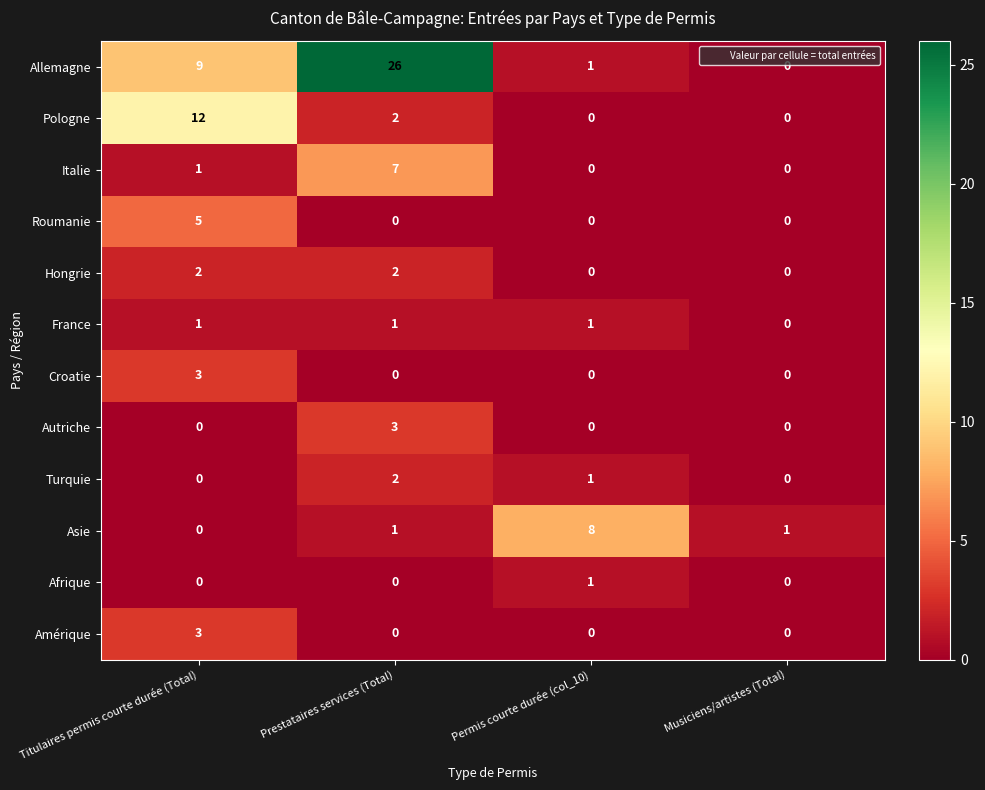

Between Permis courte durée (col_10) and Musiciens/artistes (Total), which series saw the biggest shift?

Asie